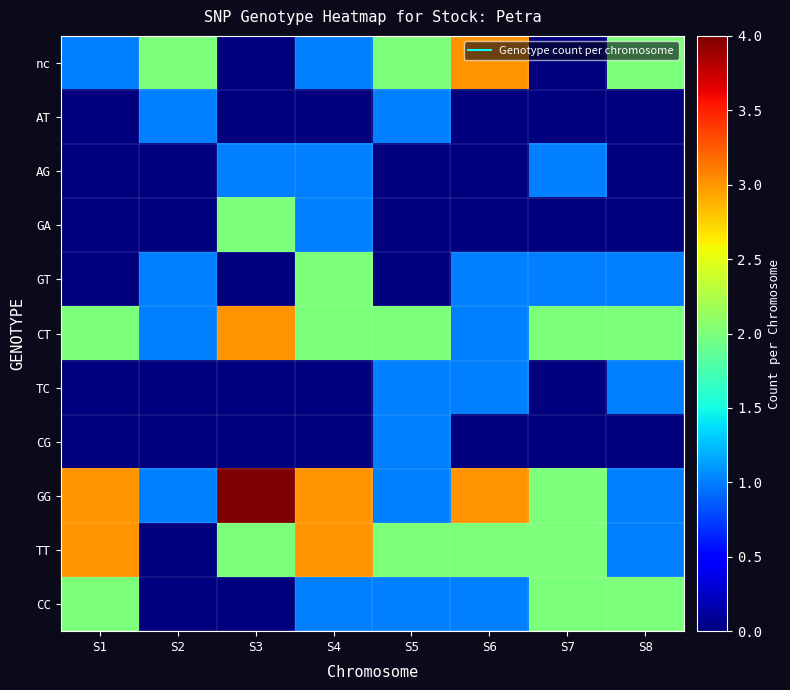

Which series changed the most between S4 and S6?

nc